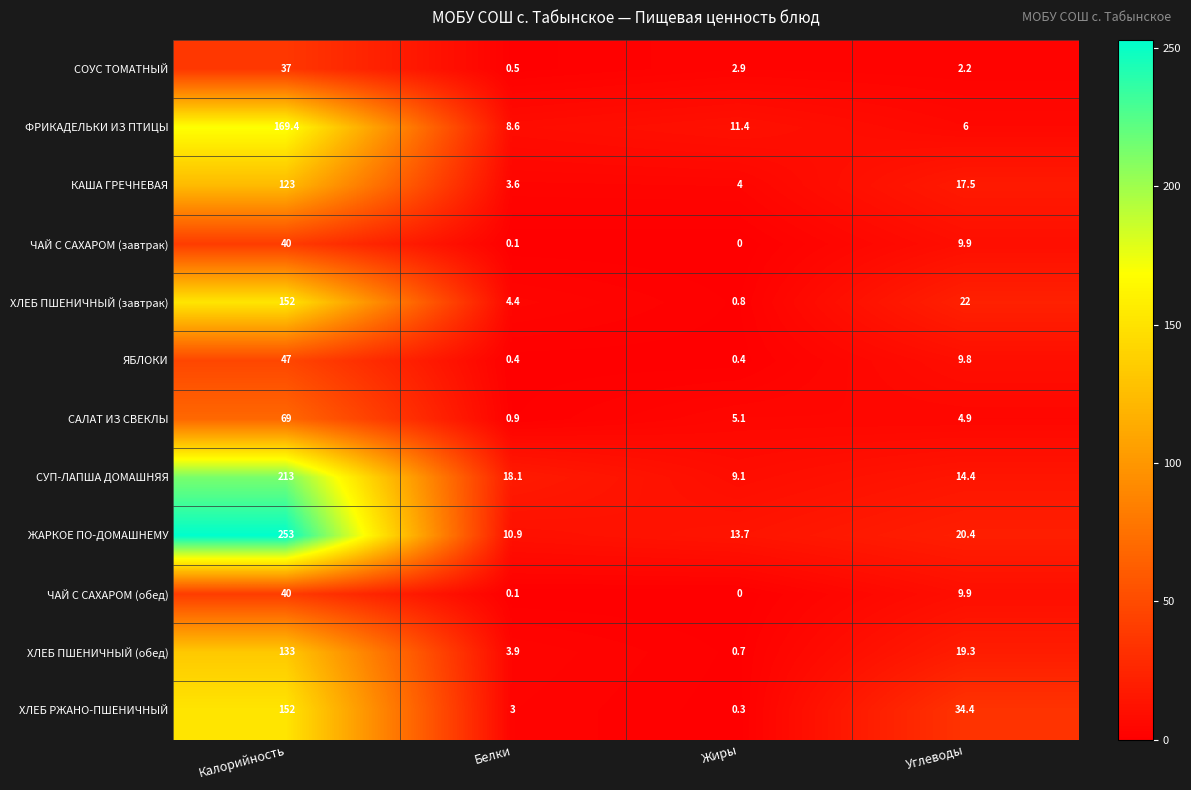

Where is КАША ГРЕЧНЕВАЯ nearest to the value 63?

Углеводы